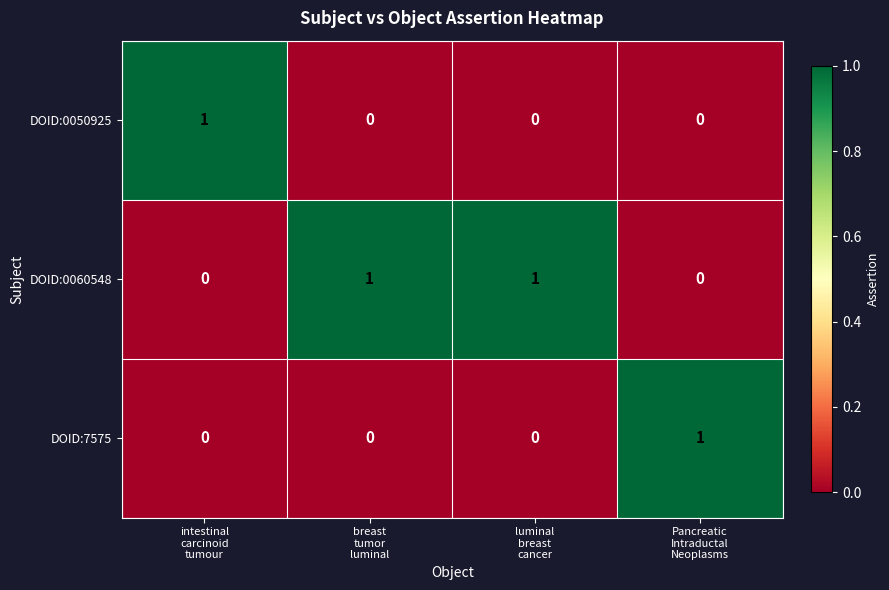

Which series has the largest total across all categories?

DOID:0060548